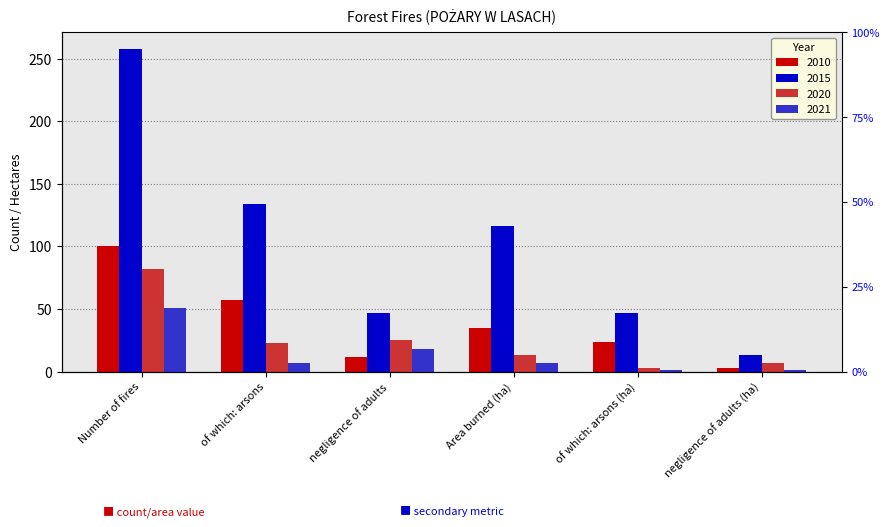

What is the value of the 2015 bar at the 1st from the left?

258